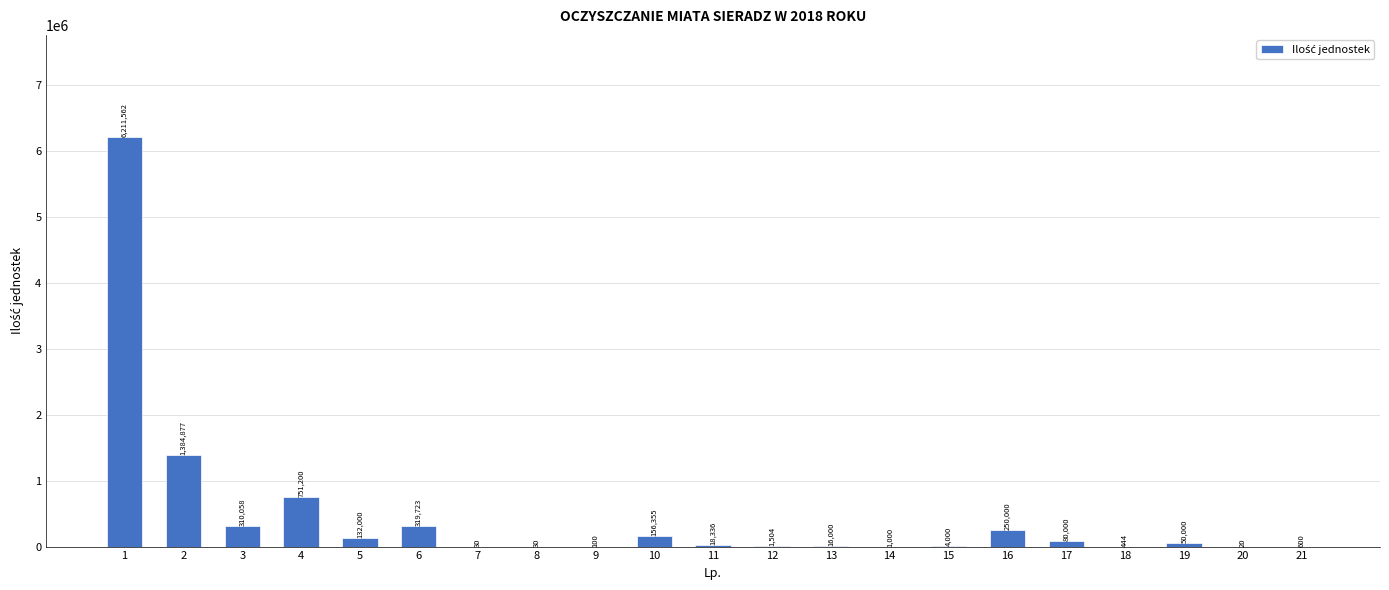

The chart shows a value of 20.0 at 20. True or false?

True